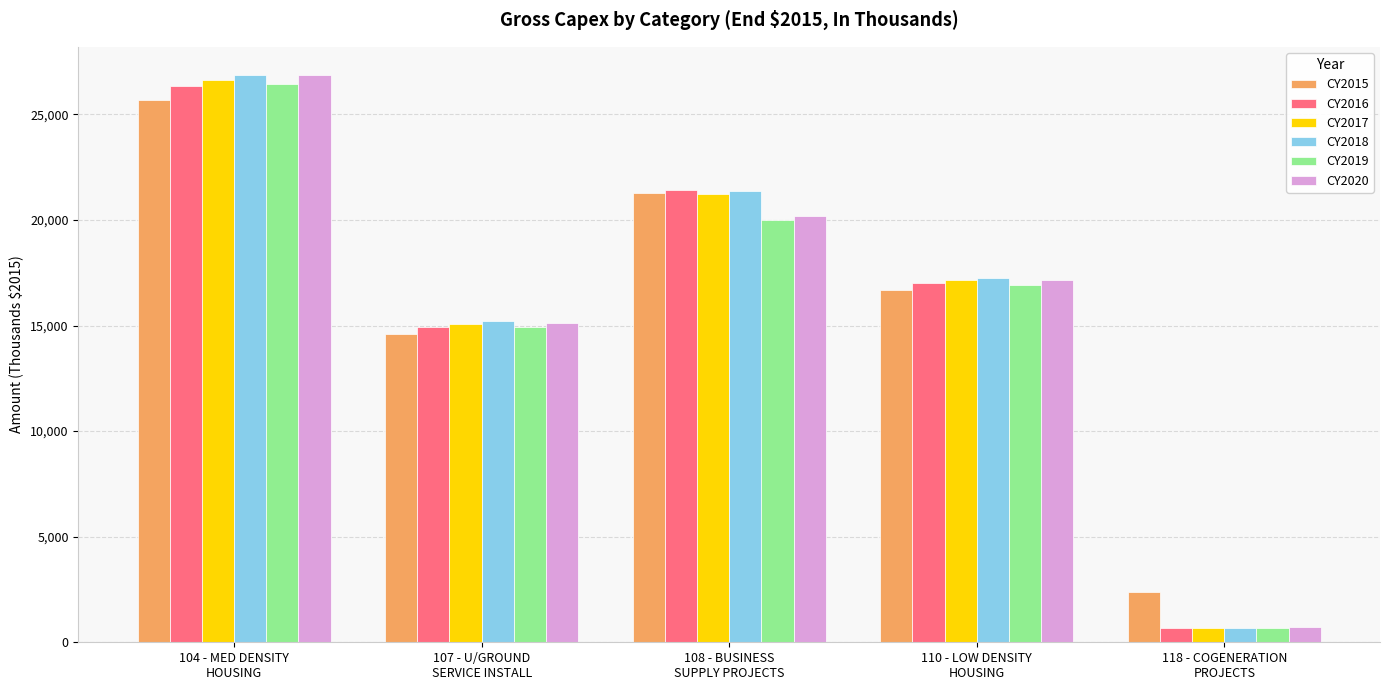

Is it true that CY2016 equals 26724.8 at 107 - U/GROUND
SERVICE INSTALL?

False